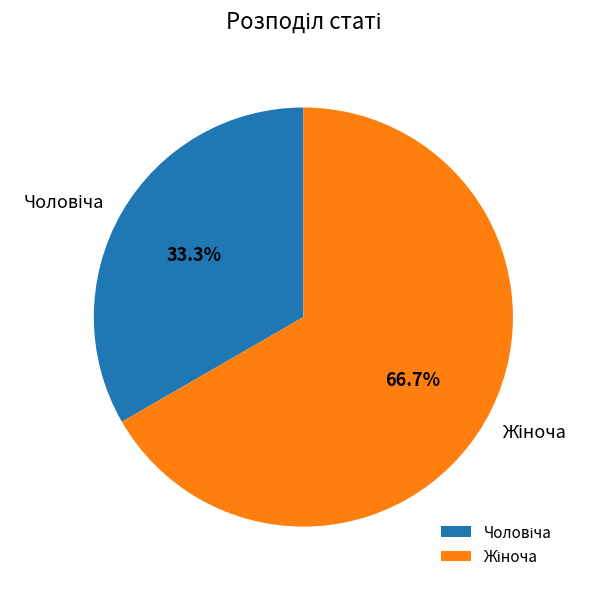

How many slices are in this pie chart?

2